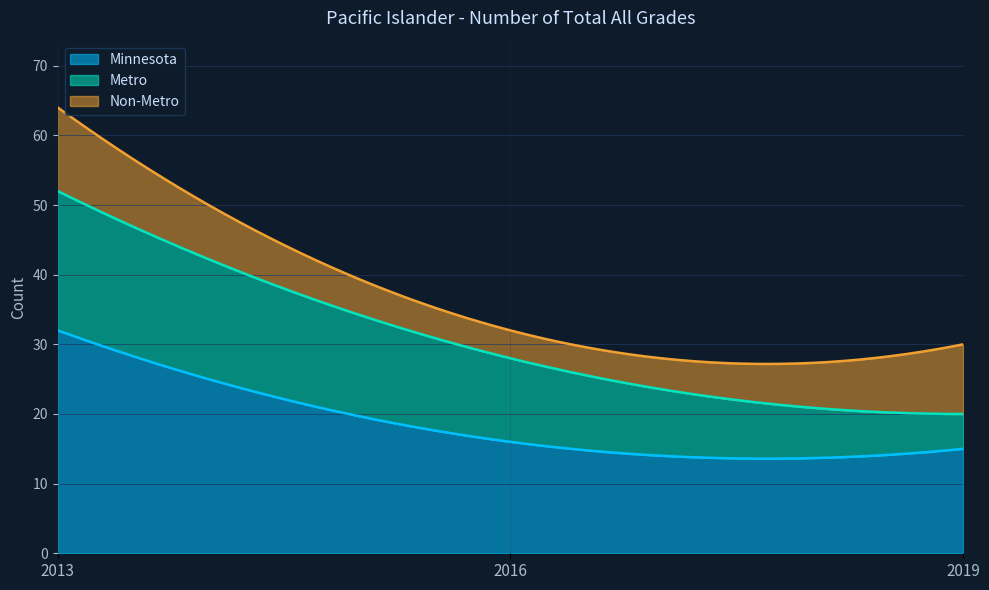

Reading right to left, extract all data points from this chart.

Minnesota: 15	16	32
Metro: 5	12	20
Non-Metro: 10	4	12